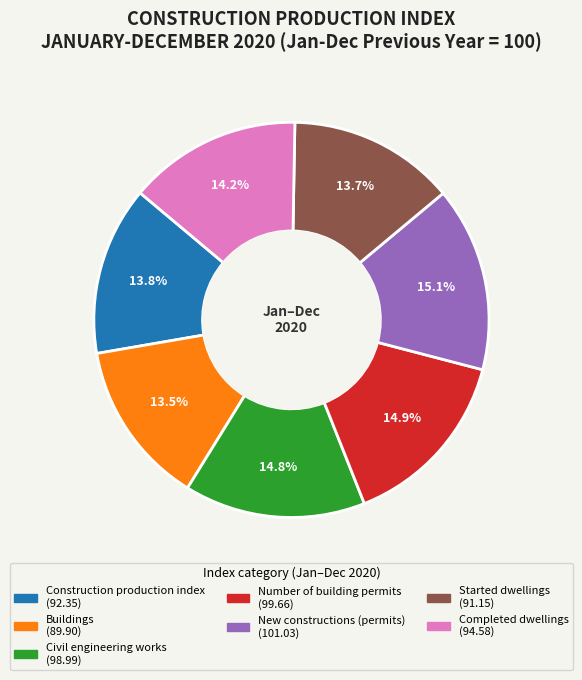

What is the ratio of the value at Civil engineering works to the value at Buildings?

1.1